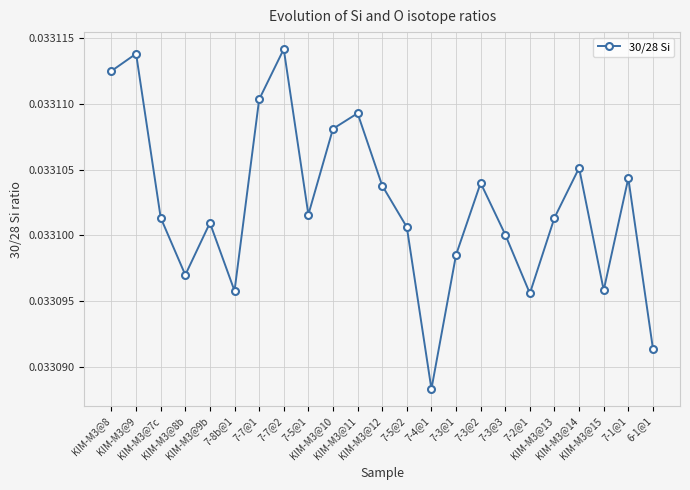

How many points are higher than both their immediate neighbors (excluding endpoints)?

7